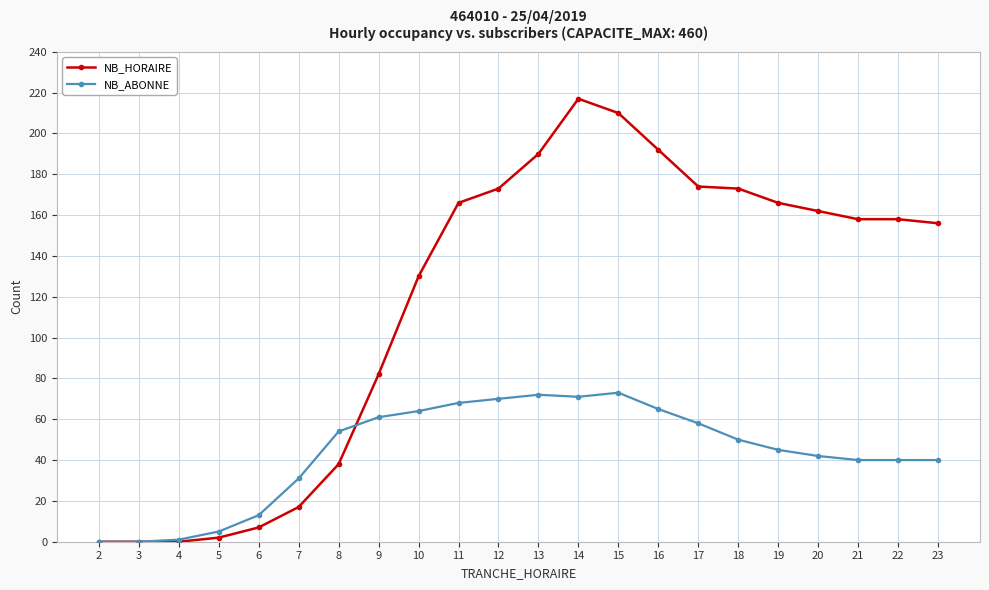

Rank the series by their maximum value, from lowest to highest.

NB_ABONNE, NB_HORAIRE